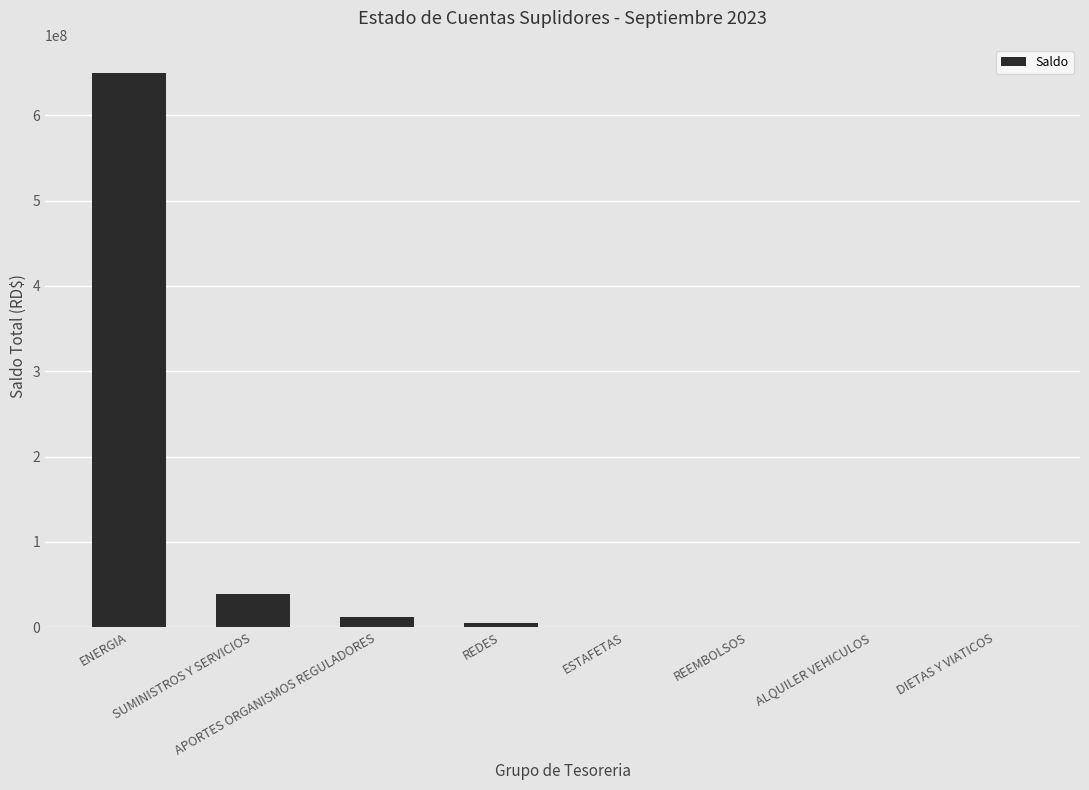

What is the sum of all values?

704783954.1